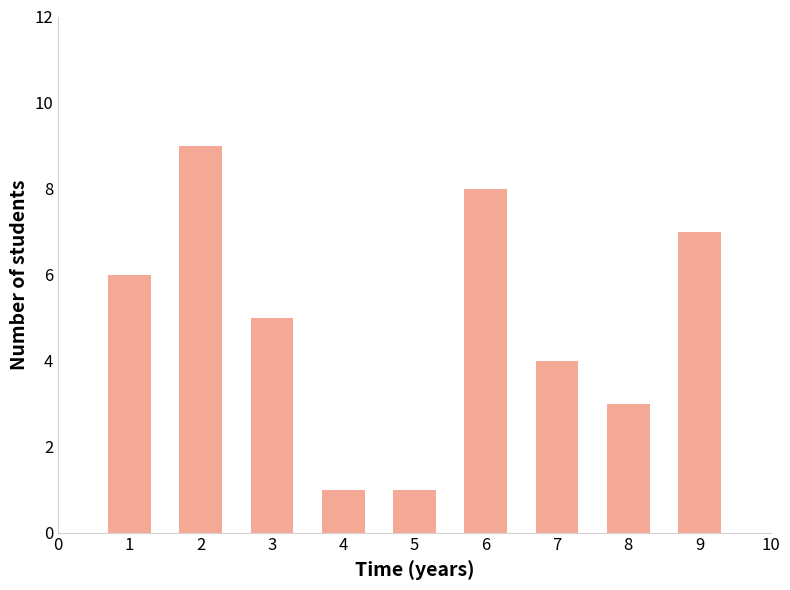

Approximately how many times larger is the value at 6 compared to 8?

2.7